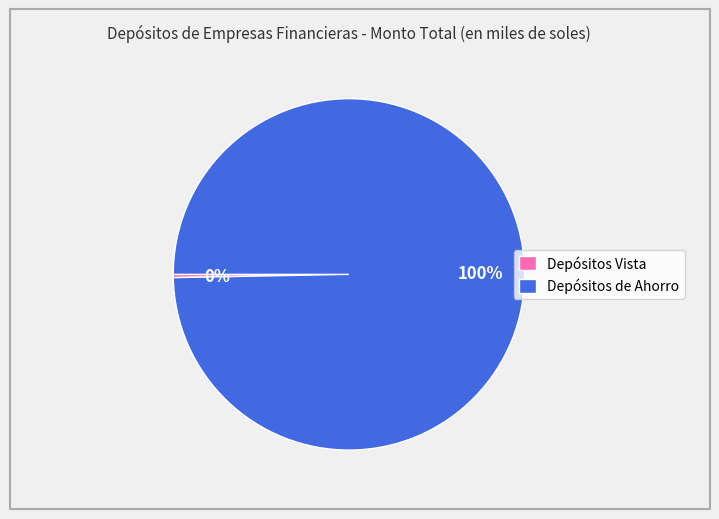

To the nearest percent, what percentage of the pie is Depósitos de Ahorro?

100%